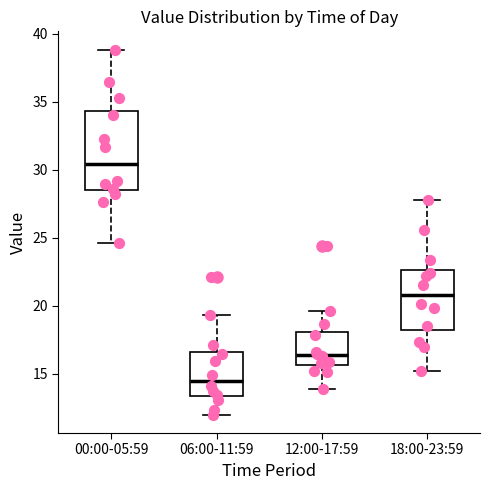

Reading left to right, transcribe this box plot: for each box, give where its median line is, the range the box spans, and where its two whiskers end, as read against the y-axis. The values are not printed on the chart, so give them approximately, as read against the axis.

00:00-05:59: median 30.5, box 28.5 to 34.5, whiskers 24.5 to 39.0
06:00-11:59: median 14.5, box 13.5 to 16.5, whiskers 12.0 to 19.5
12:00-17:59: median 16.5, box 15.5 to 18.0, whiskers 14.0 to 19.5
18:00-23:59: median 21.0, box 18.0 to 22.5, whiskers 15.0 to 28.0